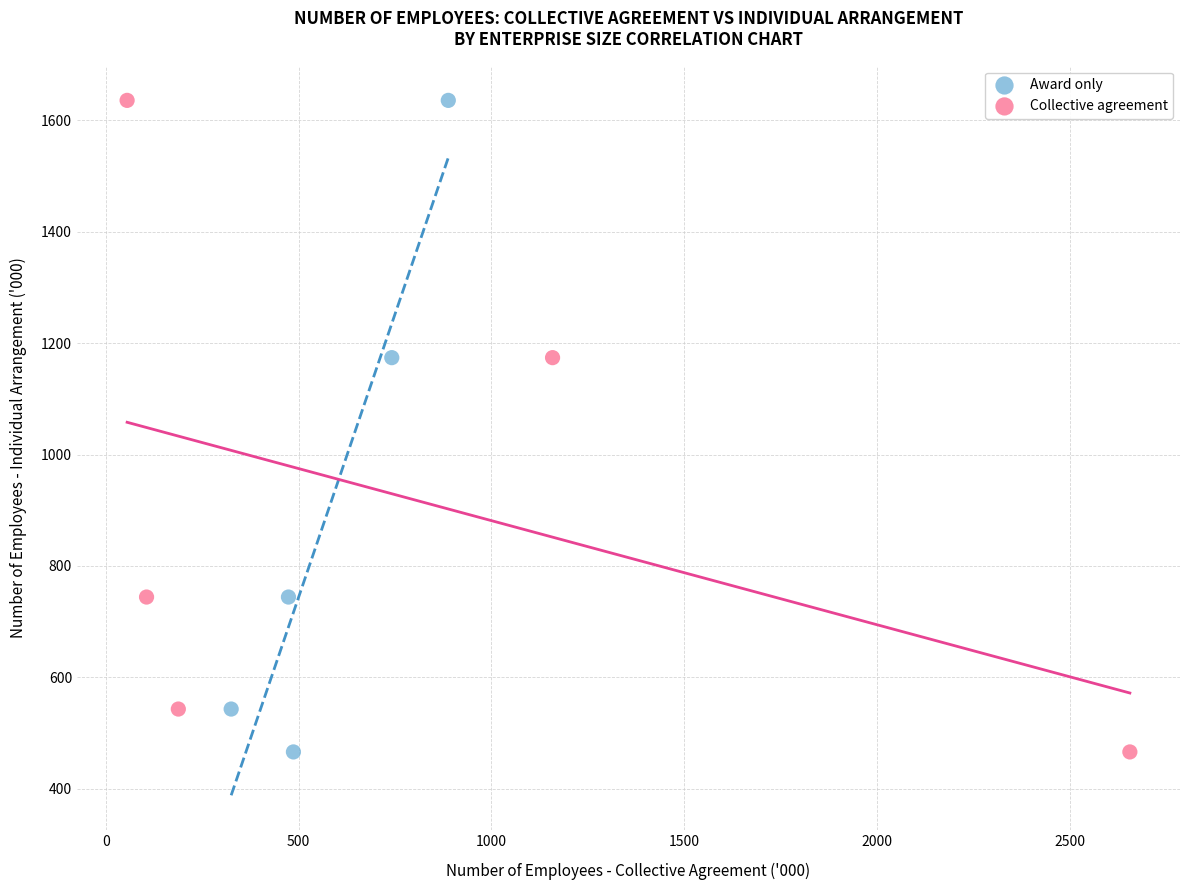

What are all the series names shown in the legend?

Award only, Collective agreement